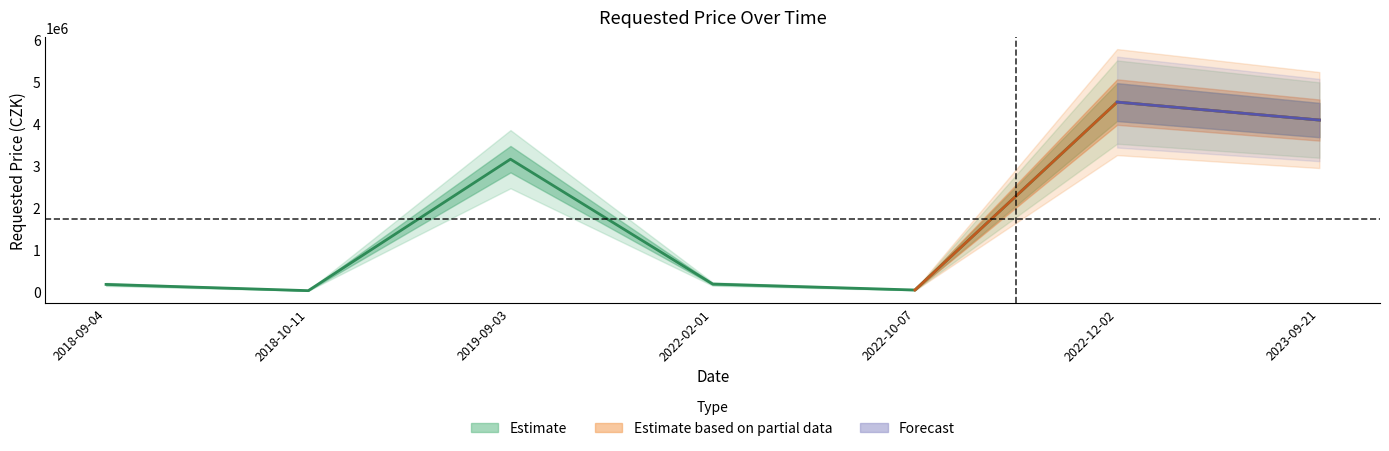

Reading right to left, what are all the values shown in this chart?

4080730	4508000	34000	176000	3148790	18750	167300